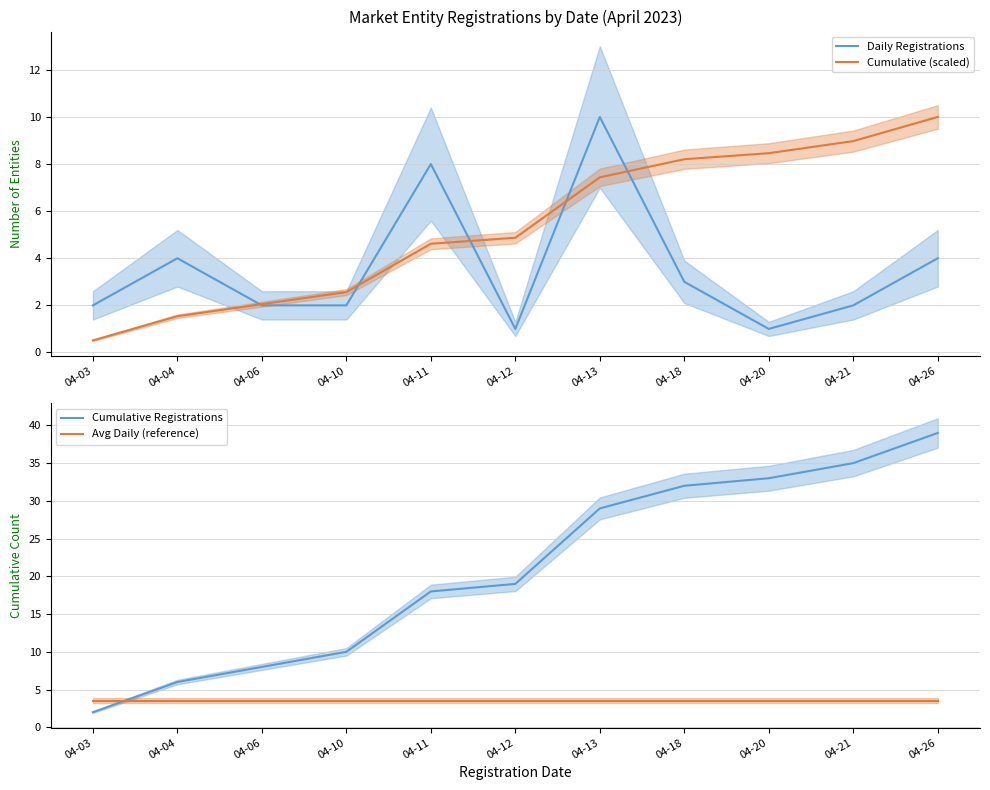

Rank the series at 04-04 from highest to lowest value.

Cumulative Registrations, Daily Registrations, Avg Daily (reference), Cumulative (scaled)